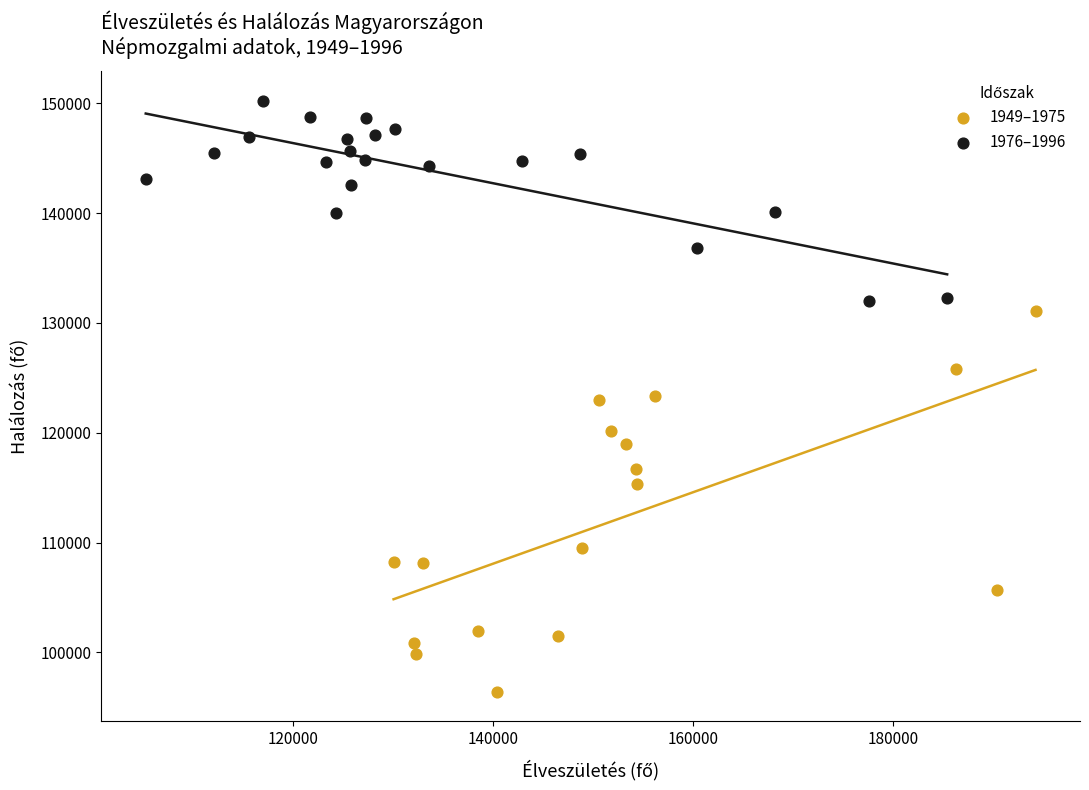

Which series has the widest spread of Y values?

1949–1975